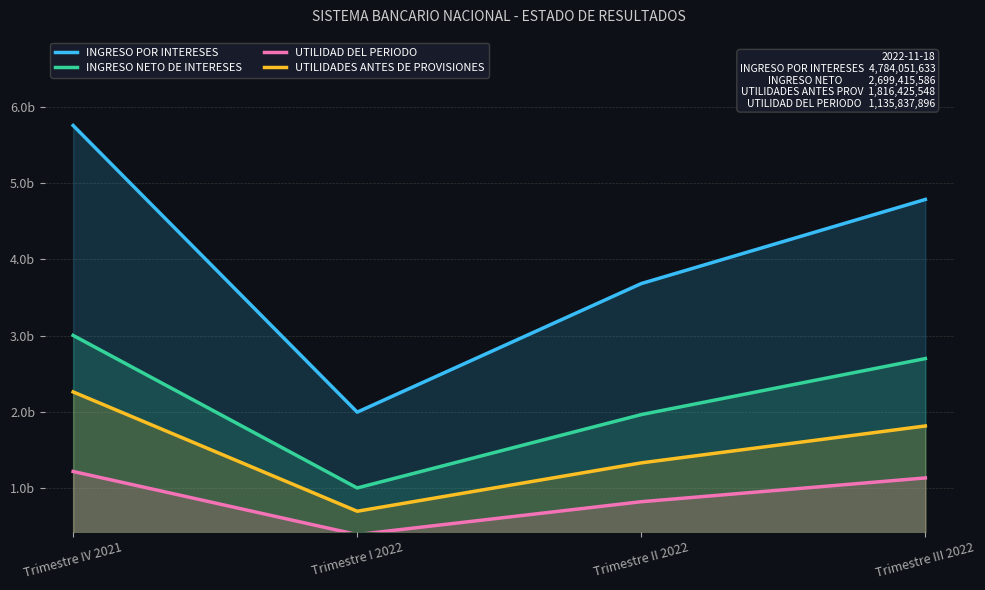

What is the value of the INGRESO NETO DE INTERESES point at the 1st from the left?

3.0